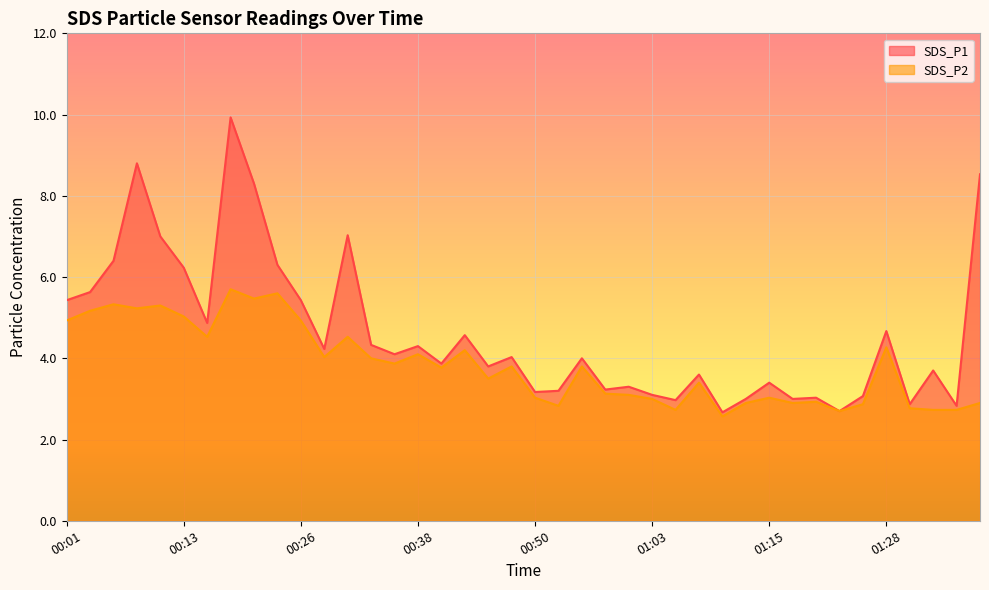

Is it true that SDS_P2 equals 3.6 at 01:10?

False